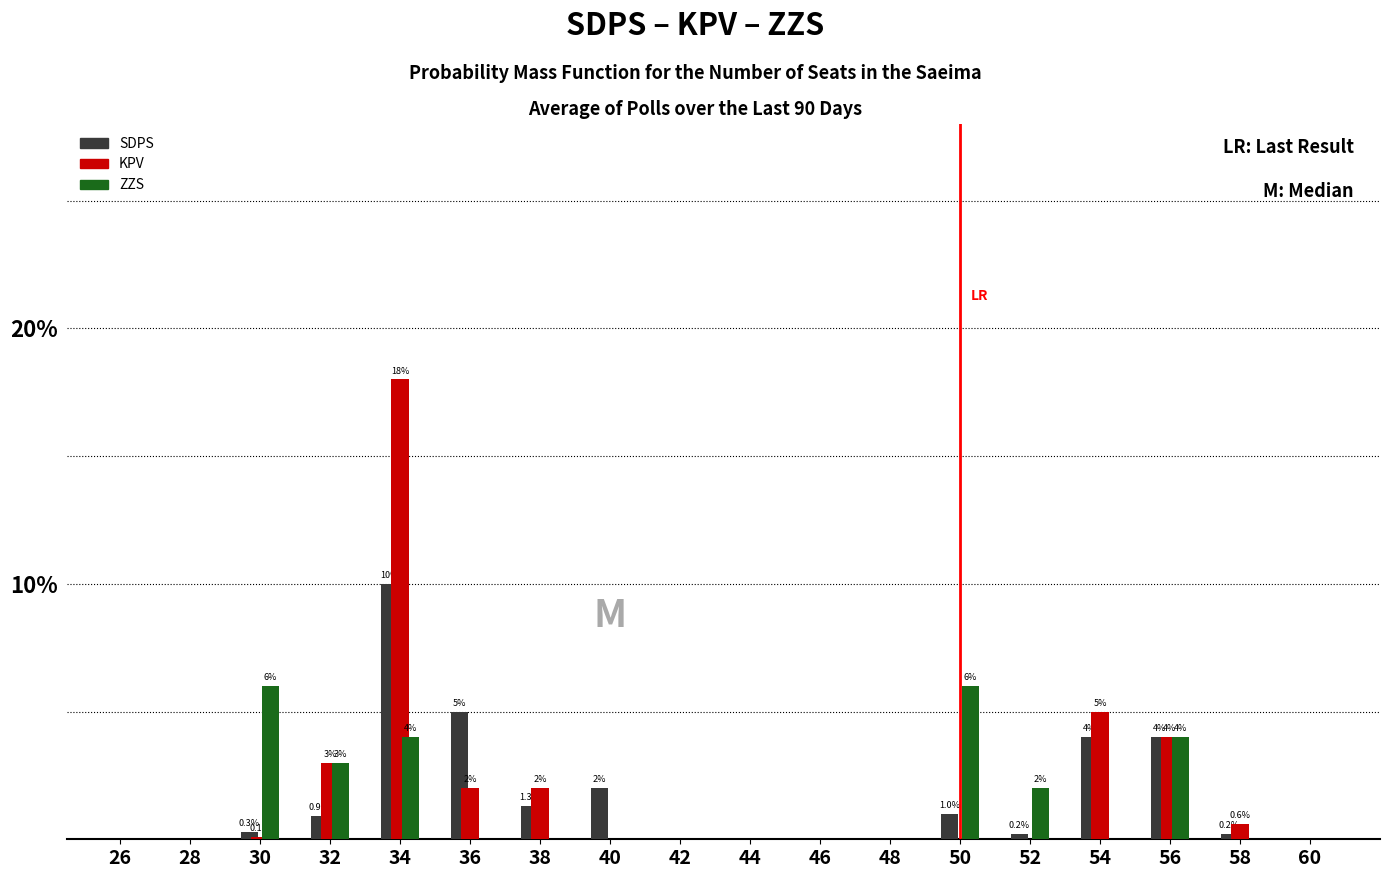

At which category is the sum across all series the highest?

34